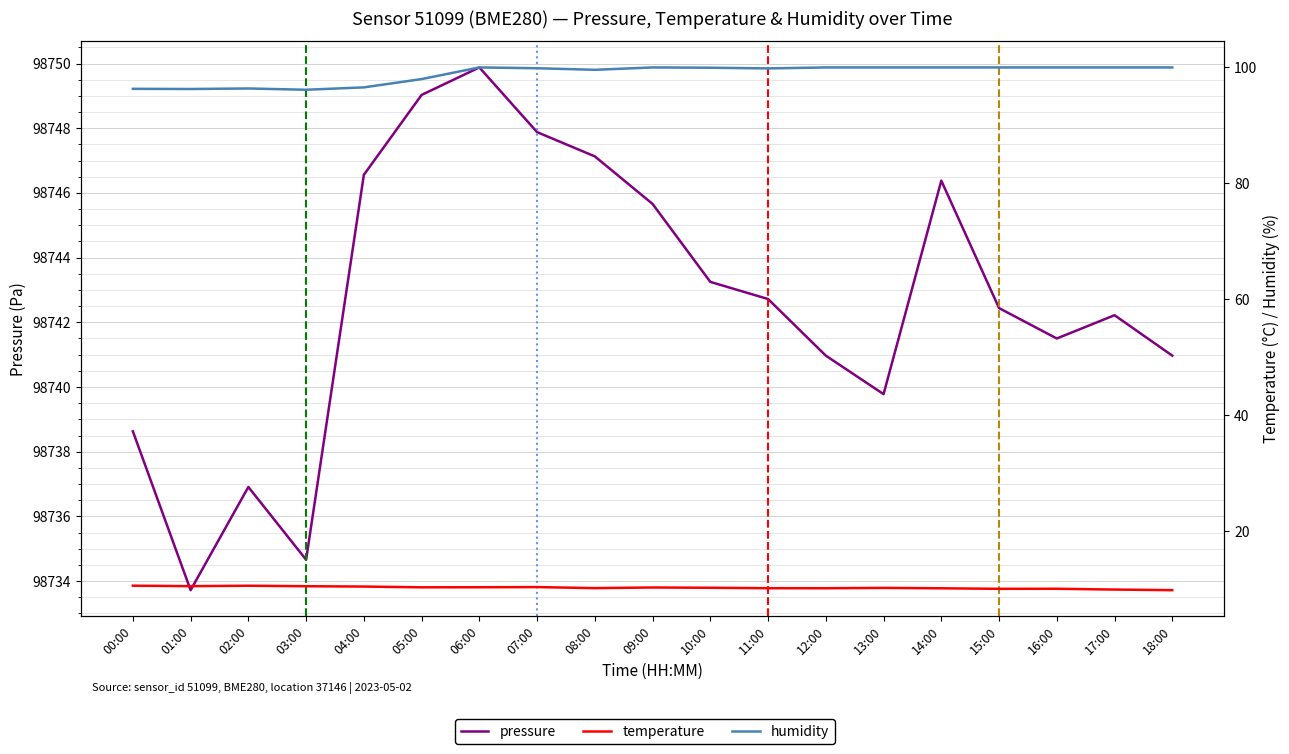

Where is the first local minimum for pressure?

01:00